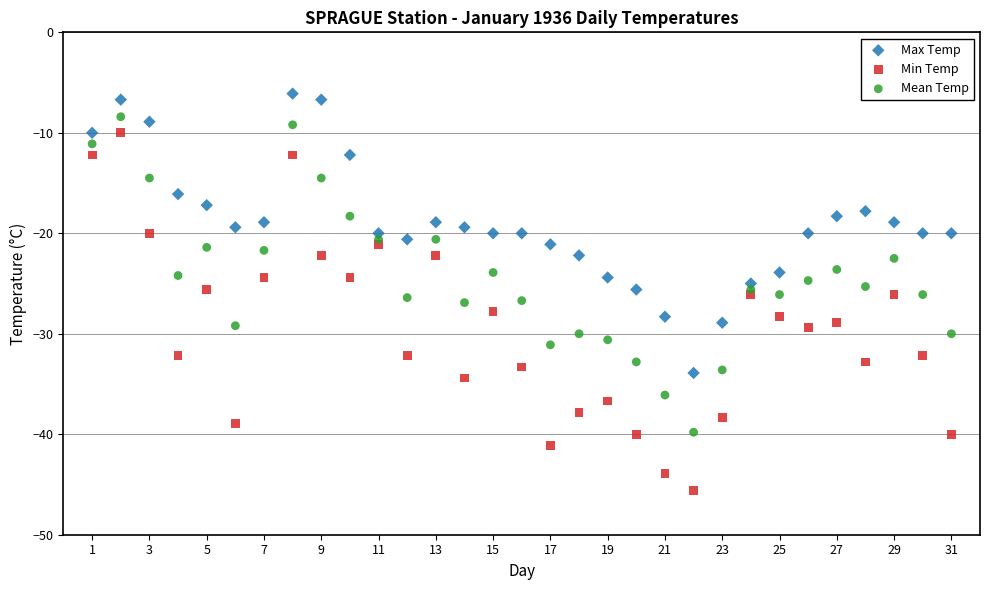

What are all the series names shown in the legend?

Max Temp, Min Temp, Mean Temp